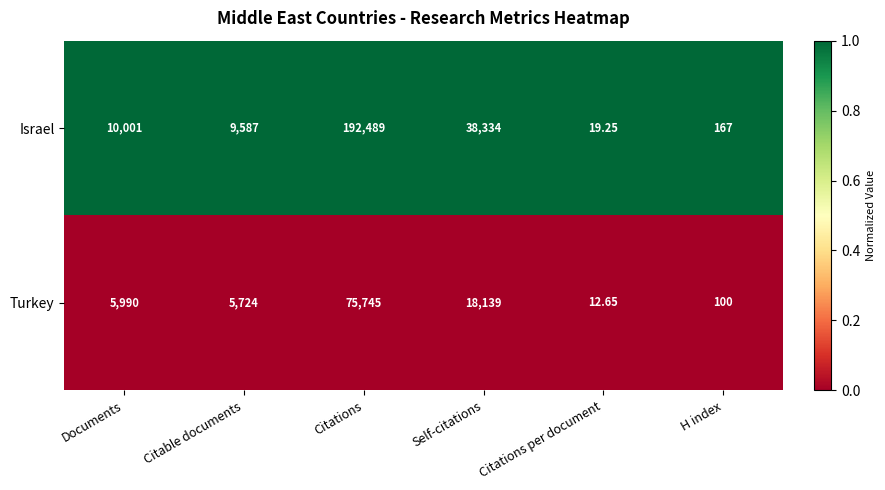

Where is Israel nearest to the value 96254?

Self-citations